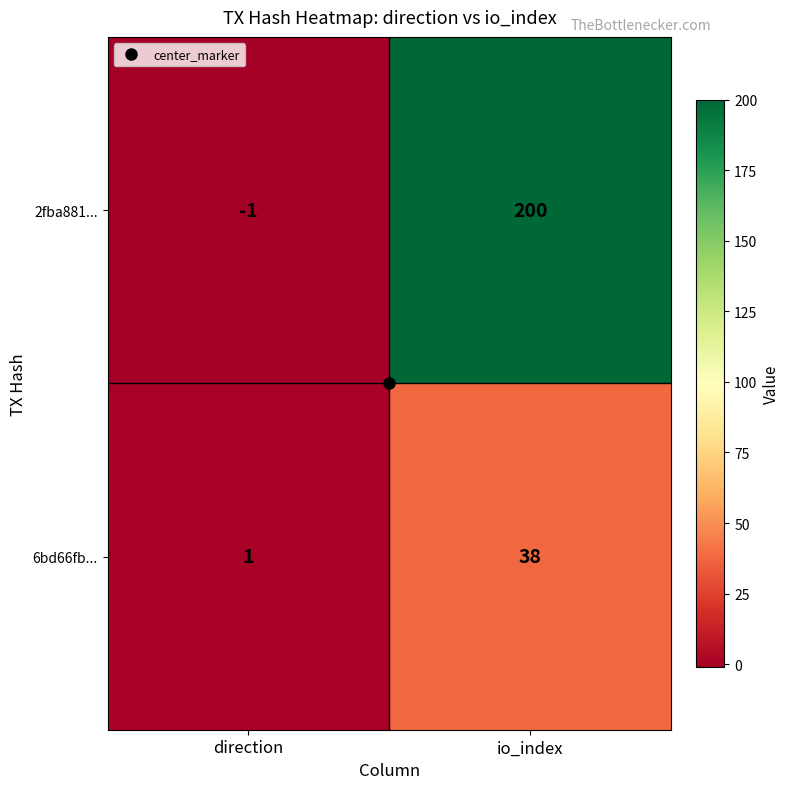

Is it true that 6bd66fb... equals 38 at io_index?

True